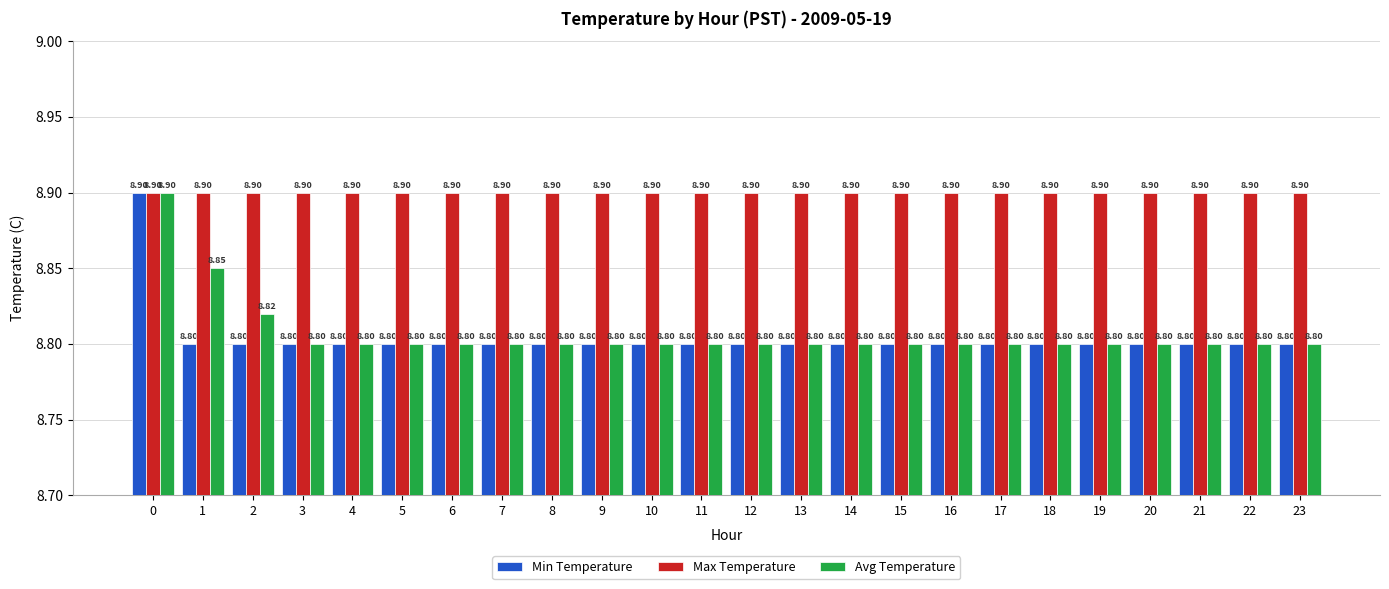

What is the total value across all series at 1?

26.6